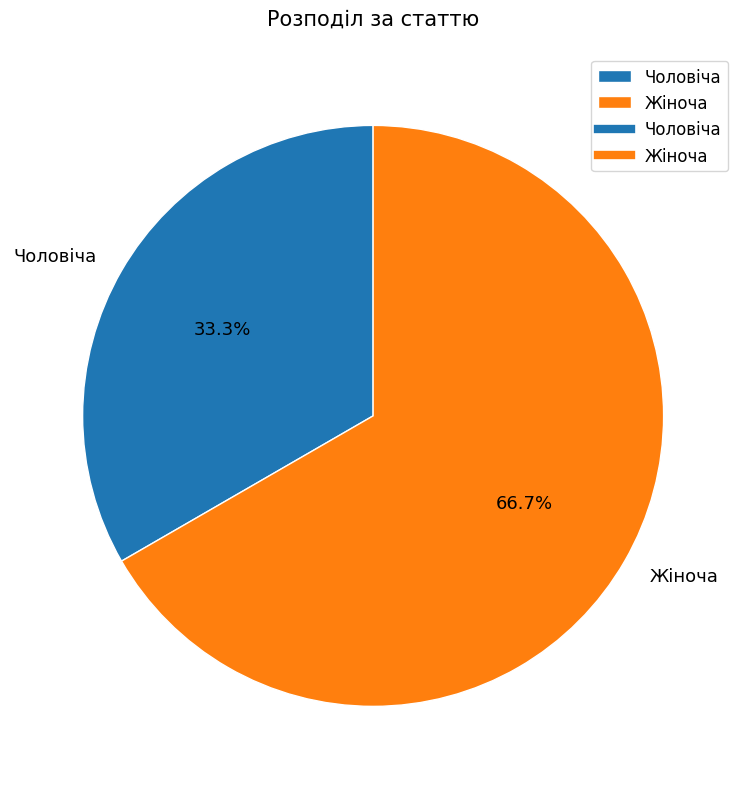

Rank the categories by value from highest to lowest.

Жіноча, Чоловіча